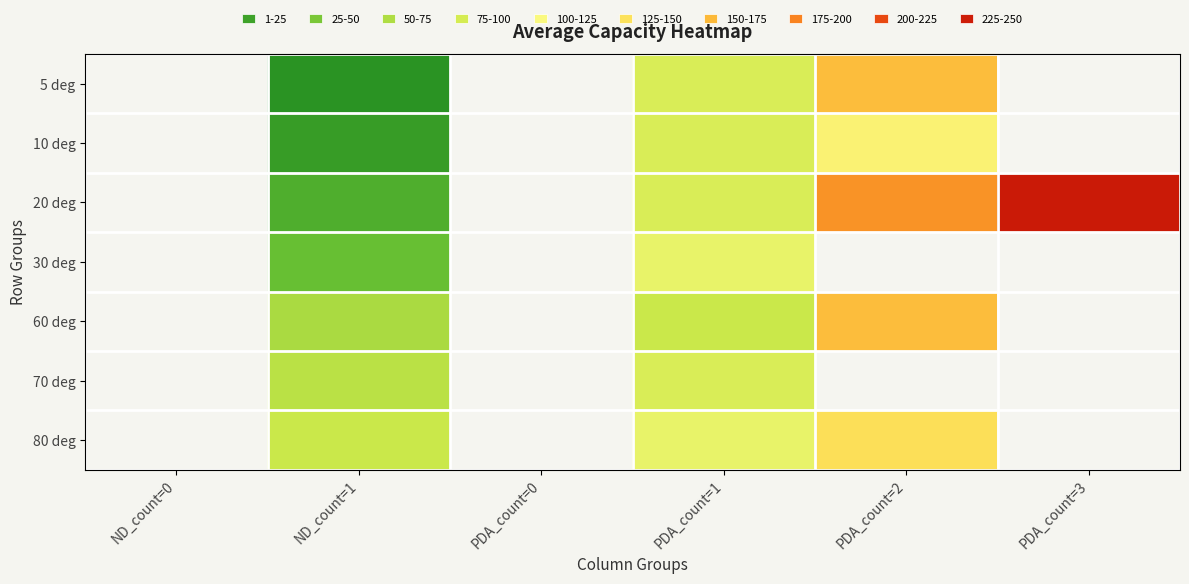

What is the greatest value displayed?

240.0